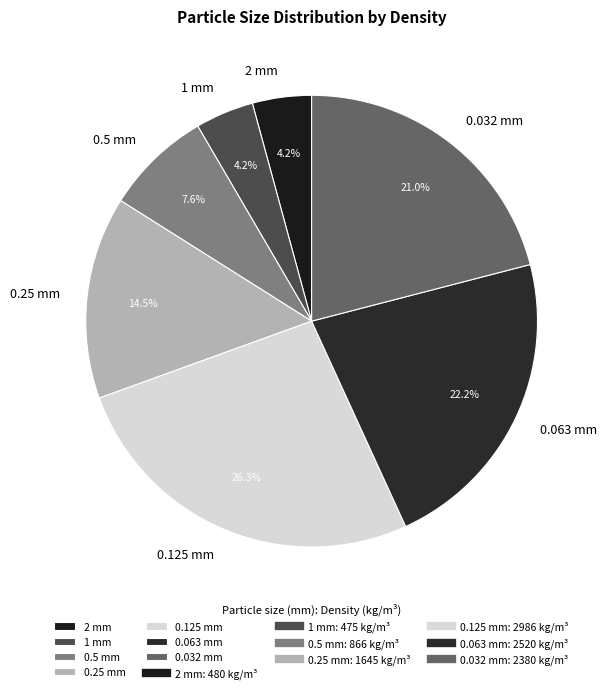

How many segments does this pie chart have?

7